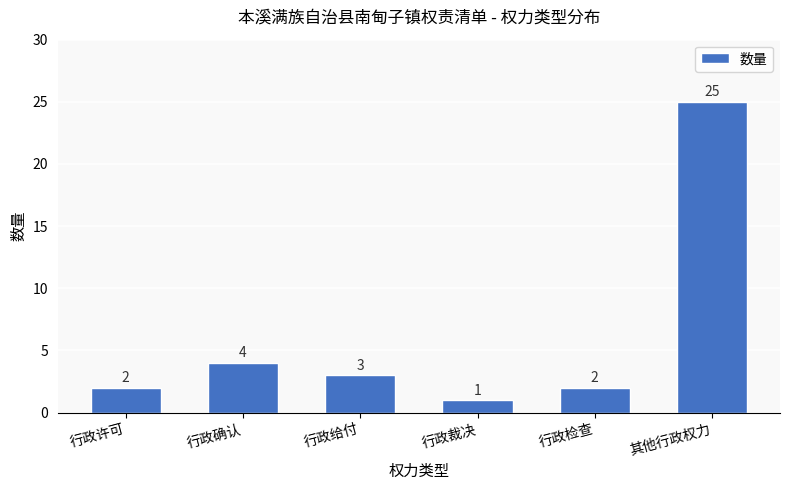

Is it true that the value at 行政确认 is 2?

False